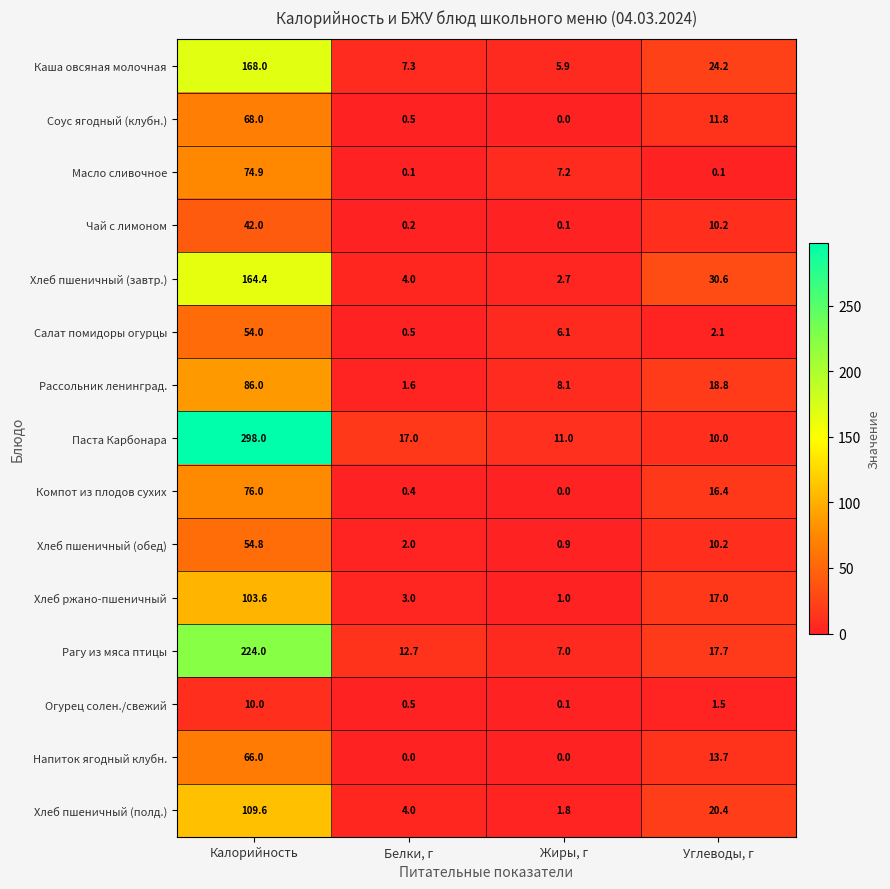

Read the Масло сливочное value at Жиры, г.

7.2